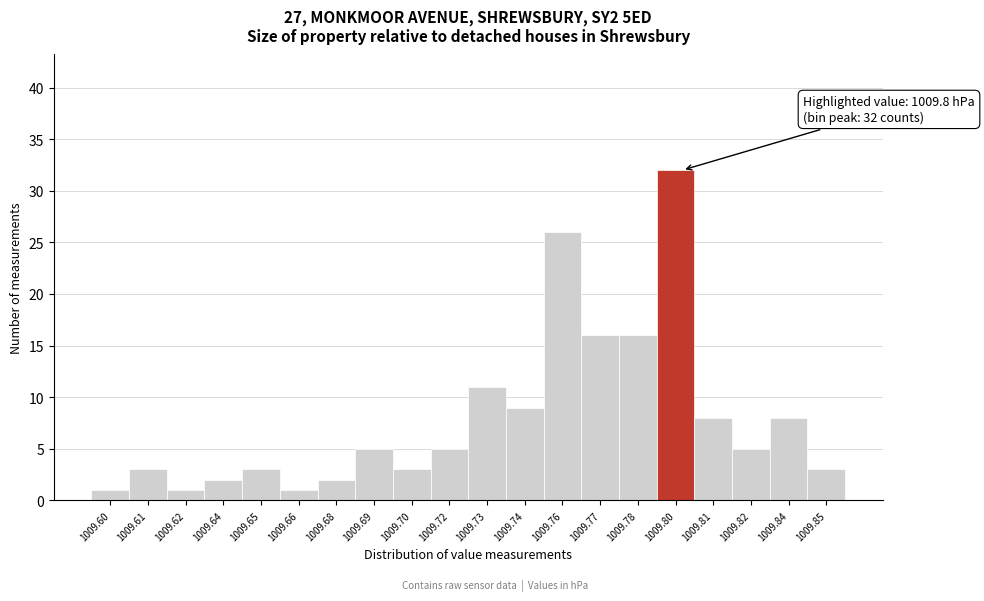

Reading left to right, extract all data points from this chart.

1009.60=1	1009.61=3	1009.62=1	1009.64=2	1009.65=3	1009.66=1	1009.68=2	1009.69=5	1009.70=3	1009.72=5	1009.73=11	1009.74=9	1009.76=26	1009.77=16	1009.78=16	1009.80=32	1009.81=8	1009.82=5	1009.84=8	1009.85=3